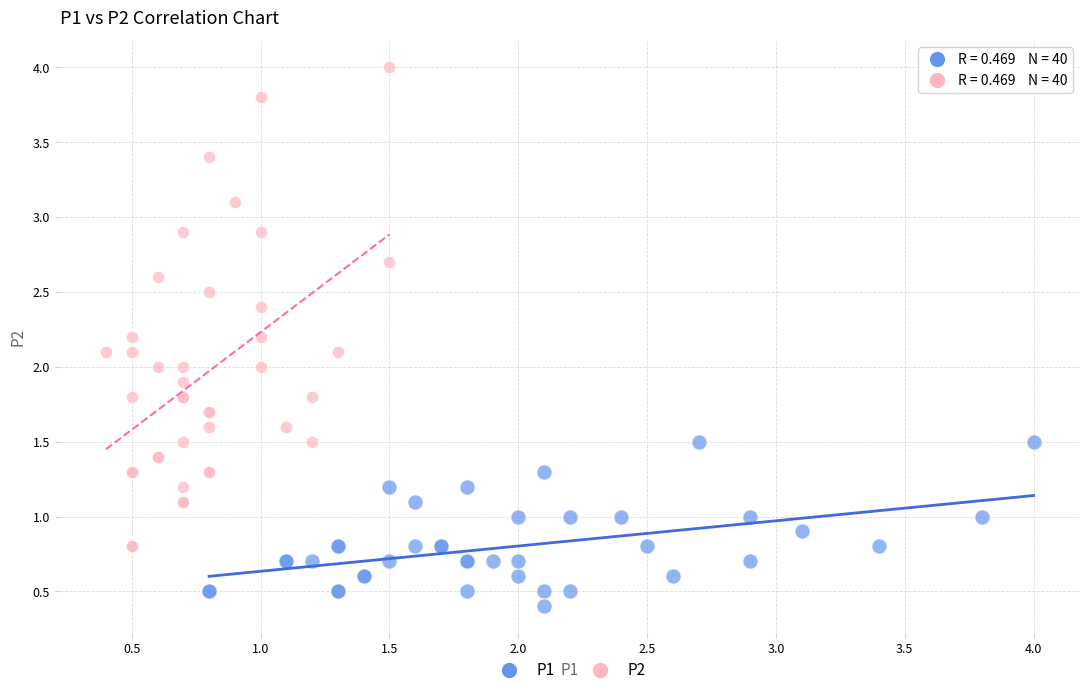

Which series reaches the minimum Y coordinate?

P1